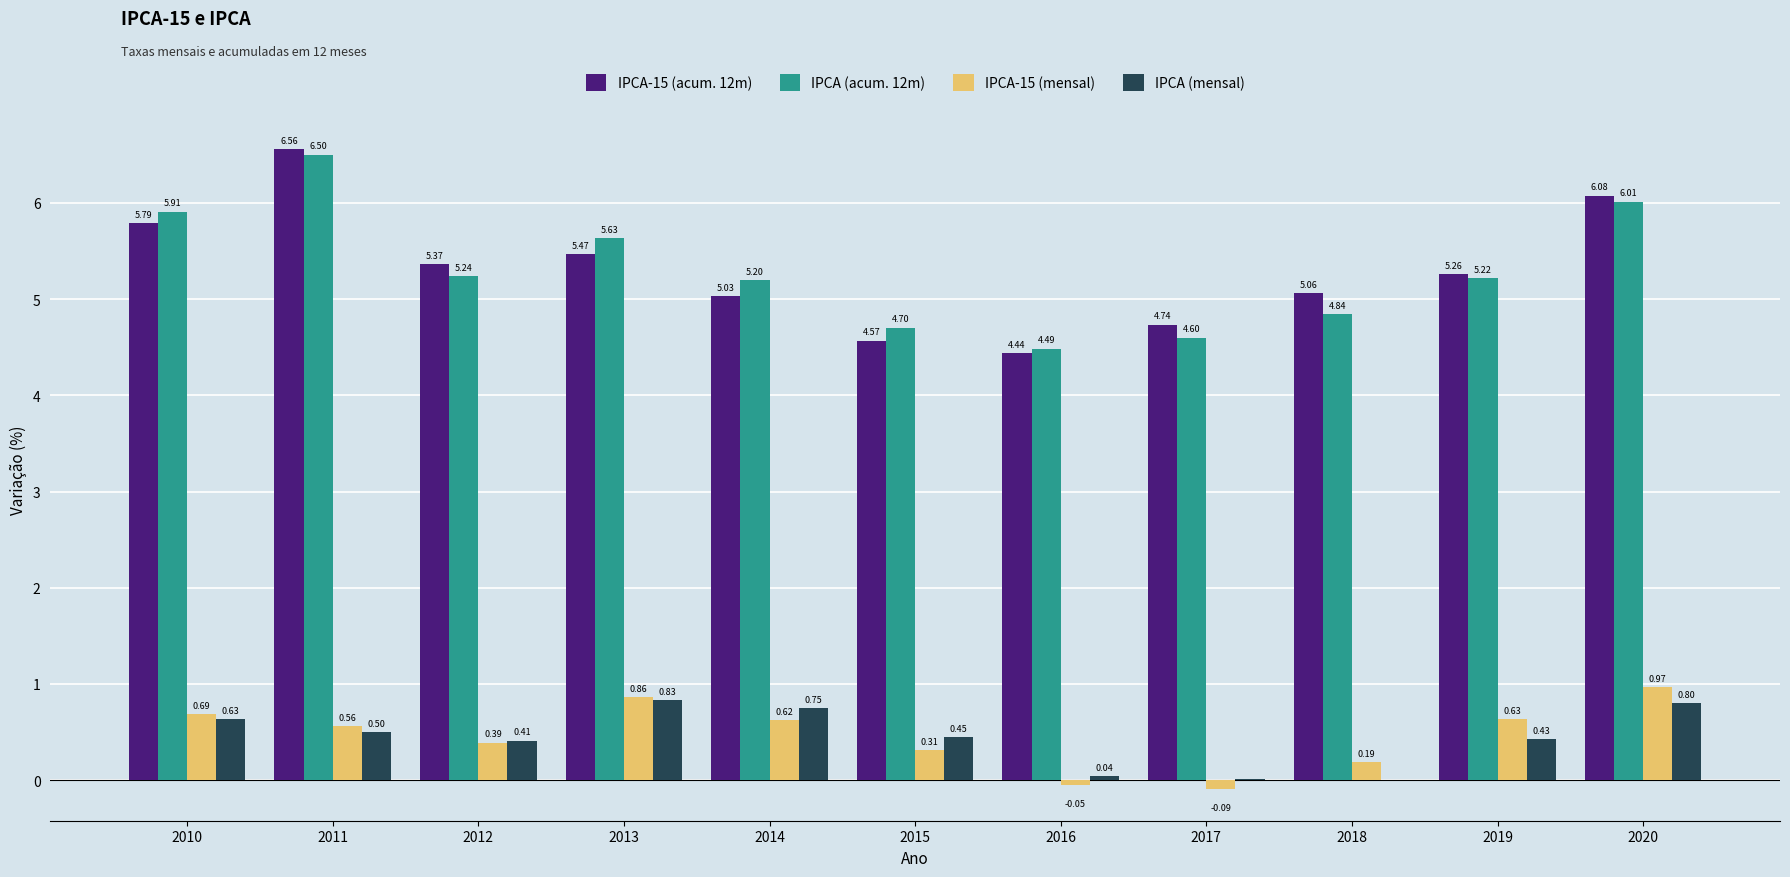

Which series has the largest range (max minus min)?

IPCA-15 (acum. 12m)